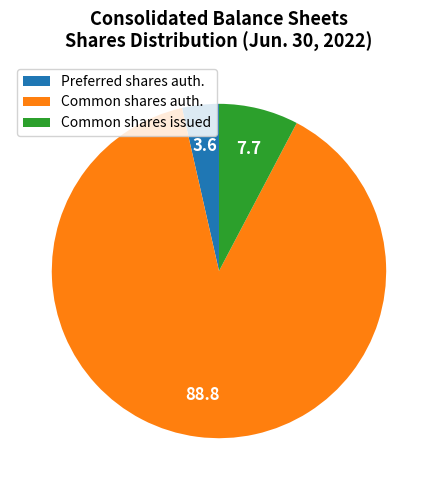

Which slice represents more than half of the pie?

Common shares auth.